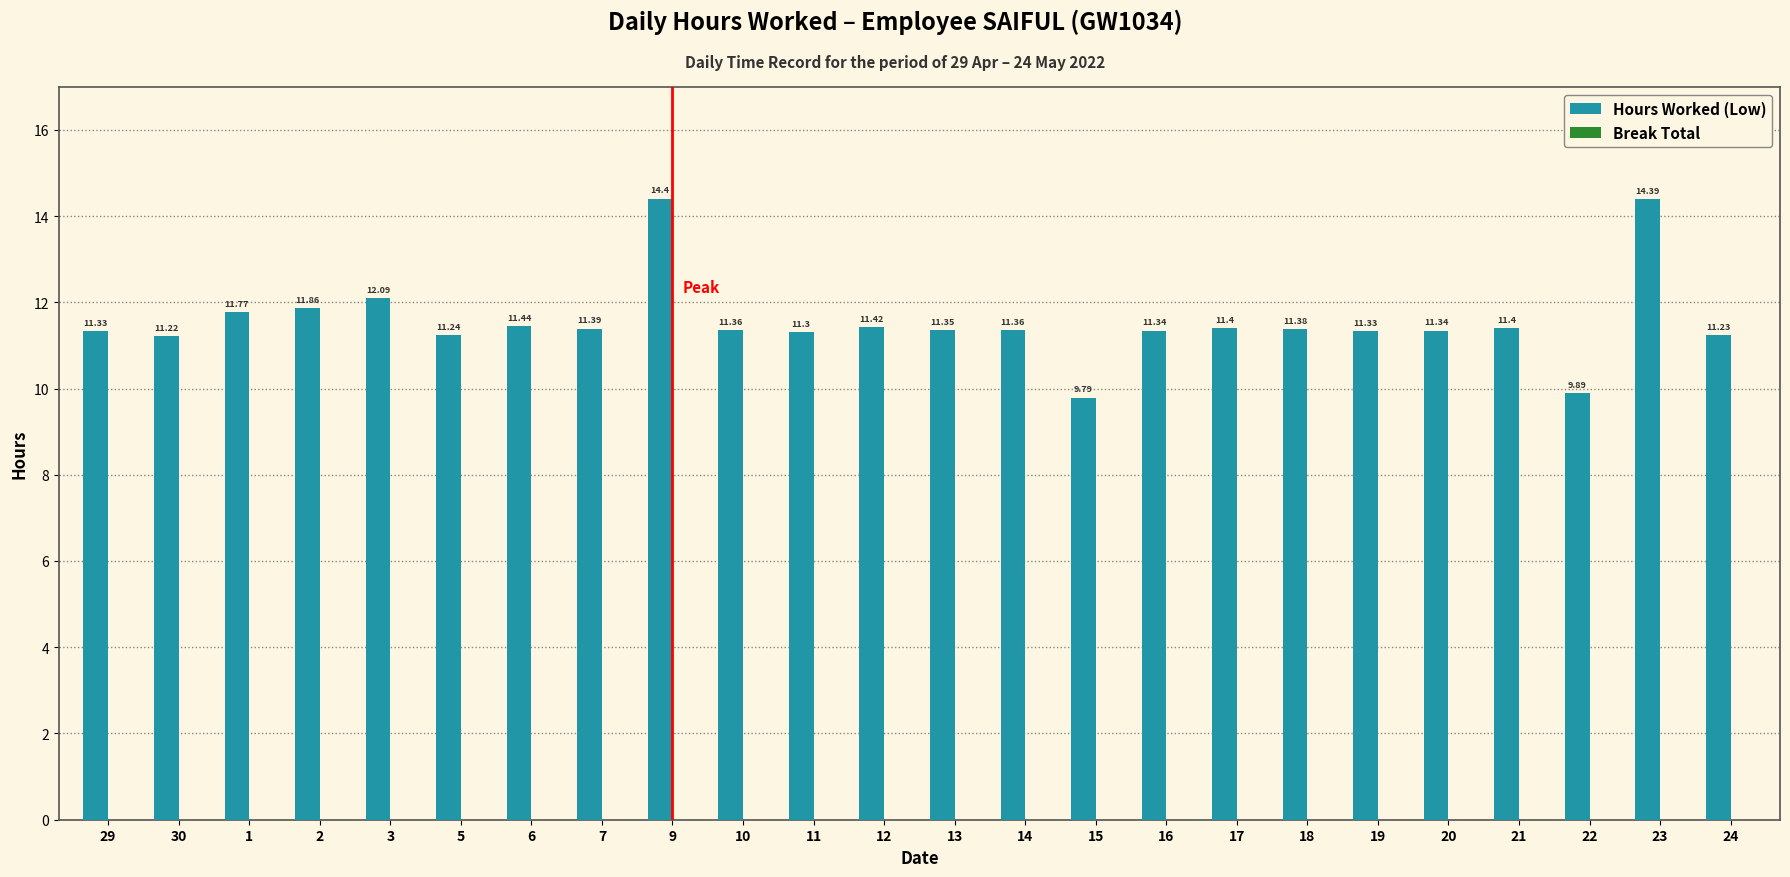

What is the ratio of the value at 16 to the value at 3?

0.9